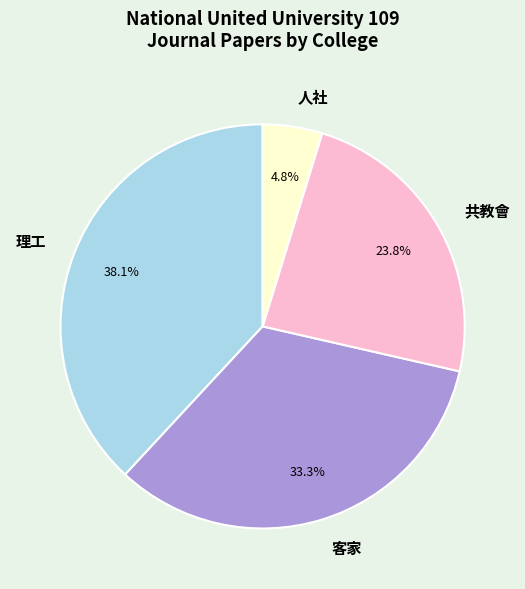

Count the number of slices in the pie.

4